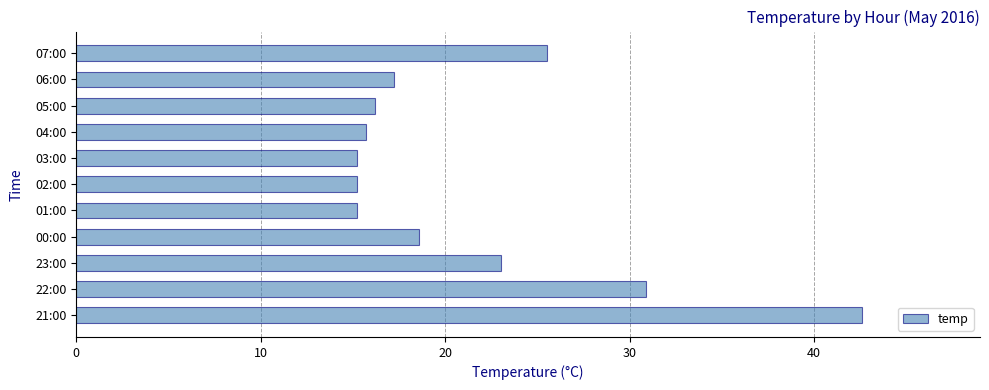

What is the sum of the values at 01:00 and 06:00?

32.4